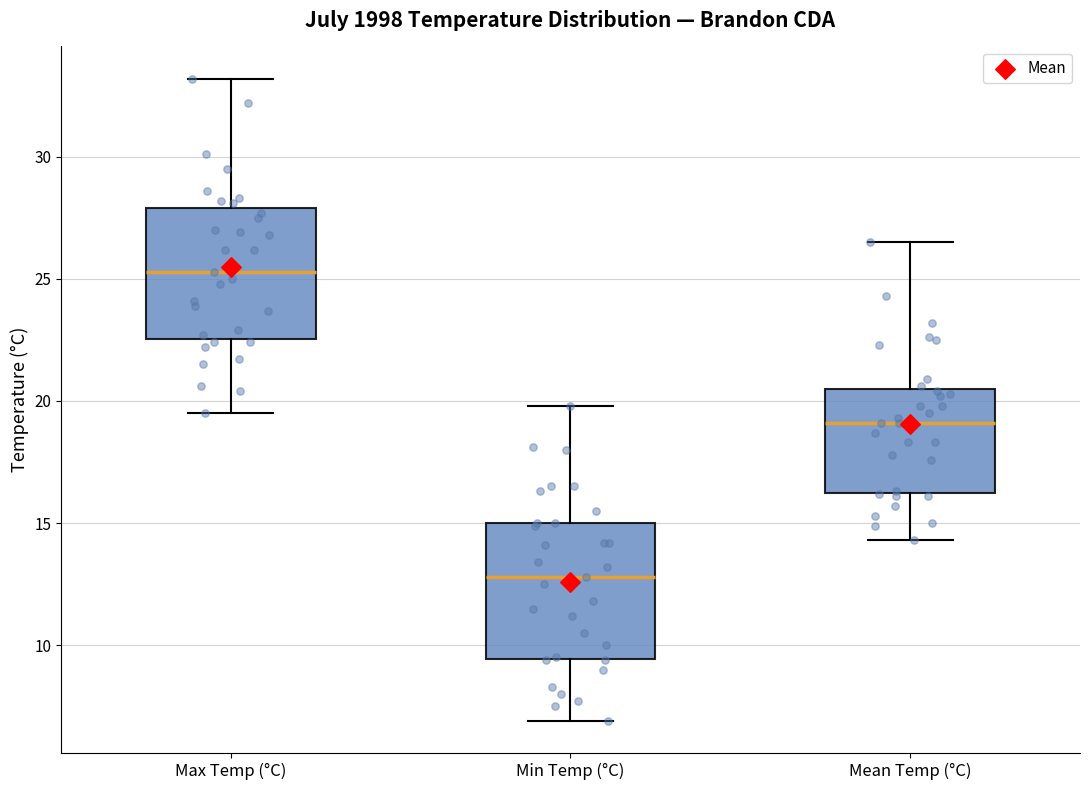

Reading left to right, read every box against the y-axis: the position of its median line, the range the box covers, and the ends of its whiskers. The values are not printed on the chart, so give them approximately, as read against the axis.

Max Temp (°C): median 25.5, box 22.5 to 28.0, whiskers 19.5 to 33.0
Min Temp (°C): median 13.0, box 9.5 to 15.0, whiskers 7.0 to 20.0
Mean Temp (°C): median 19.0, box 16.5 to 20.5, whiskers 14.5 to 26.5